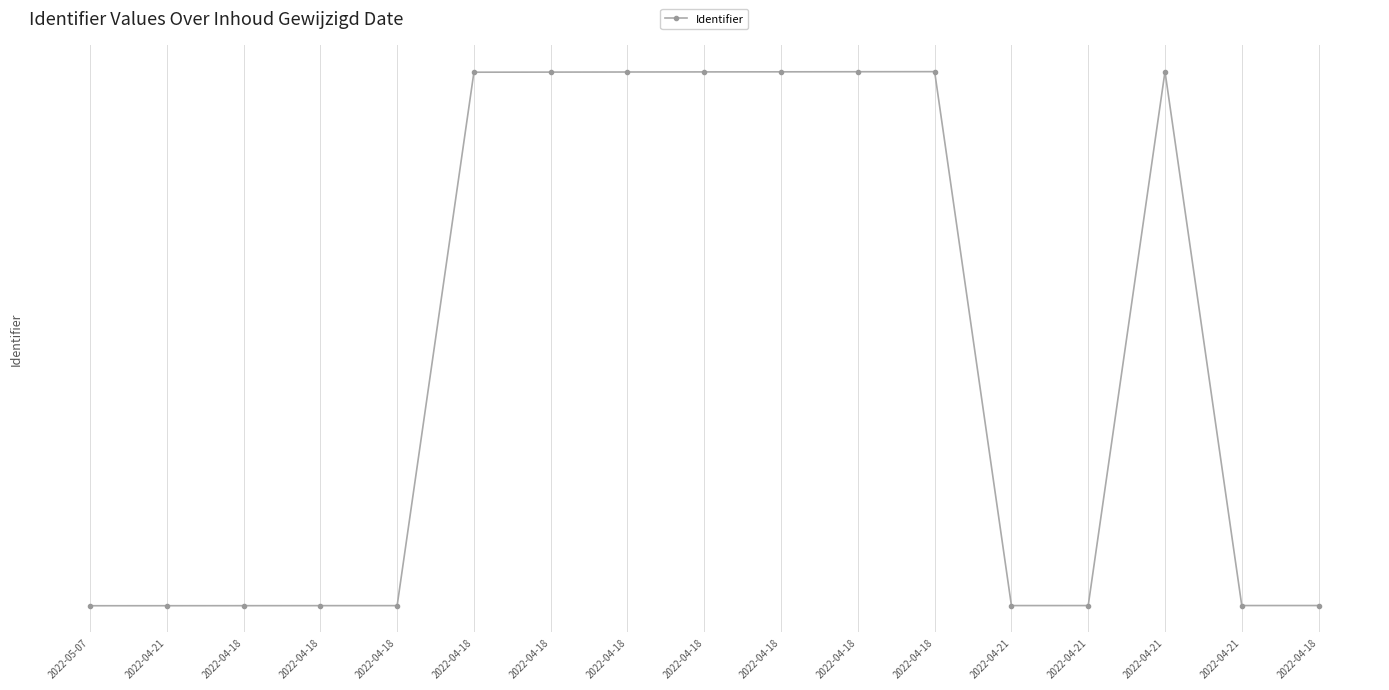

Where is the data nearest to the value 7120581?

2022-04-18